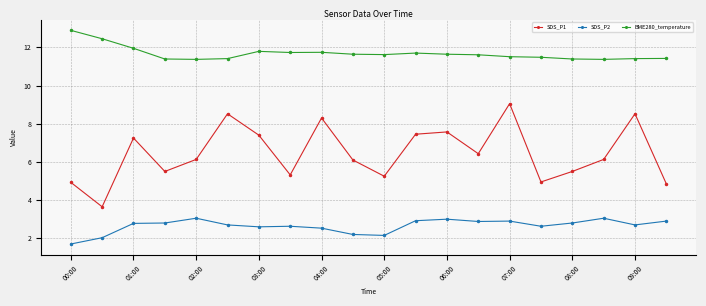

What is the value of the BME280_temperature point at the 20th from the left?

11.4